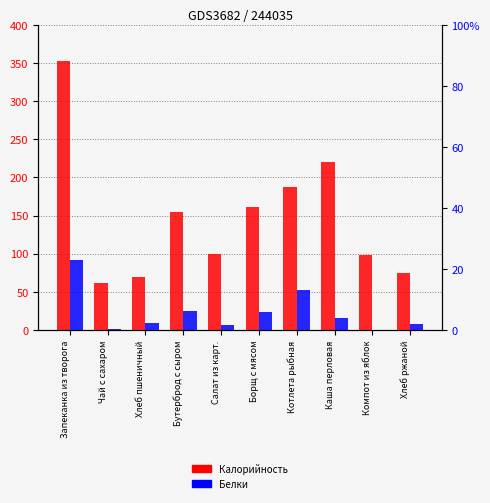

At Хлеб ржаной, list the series in order from smallest to largest.

Белки, Калорийность